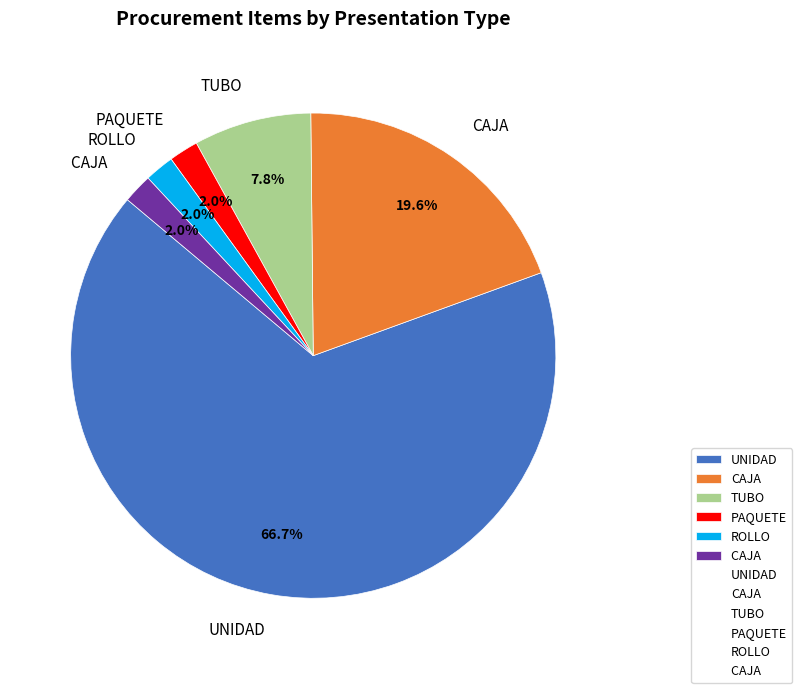

Does any single category account for the majority?

Yes